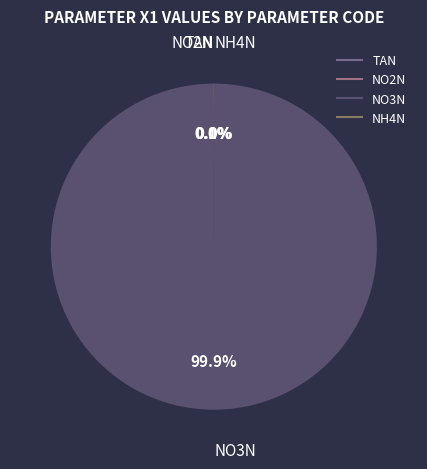

Which category has the biggest portion of the pie?

NO3N